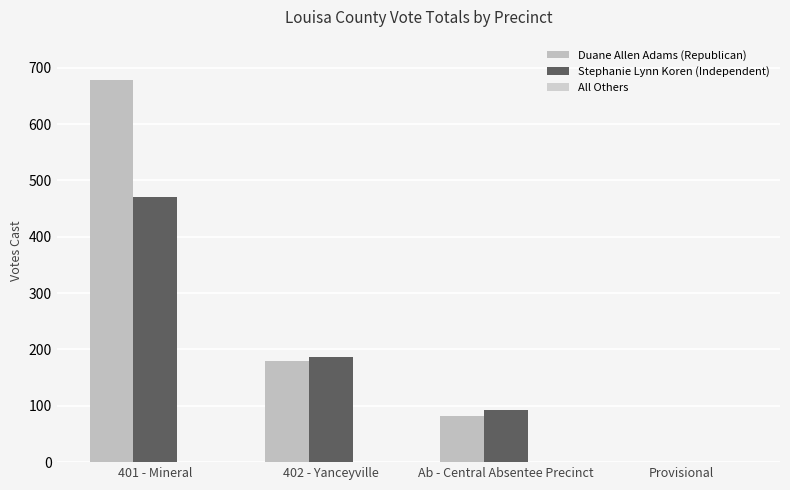

Which series has the largest range (max minus min)?

Duane Allen Adams (Republican)